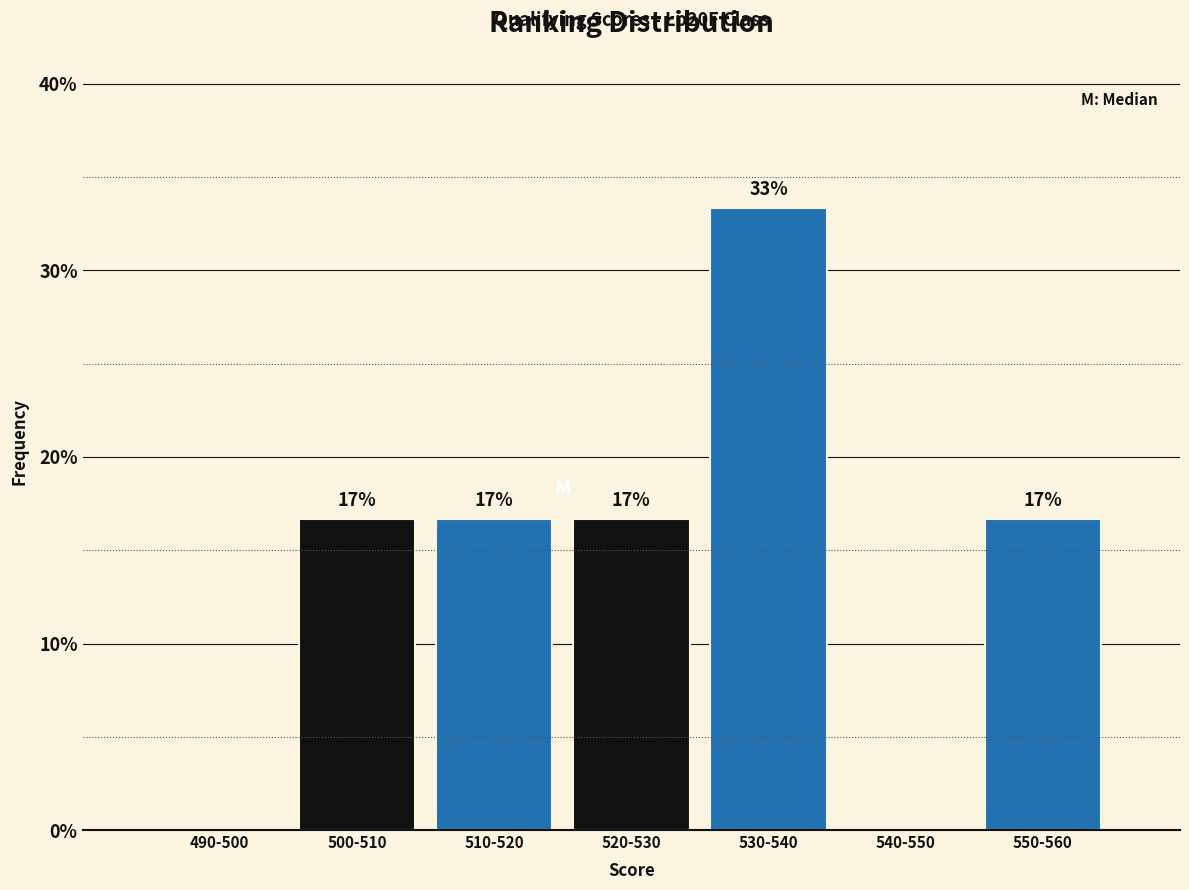

Are the bars horizontal?

No